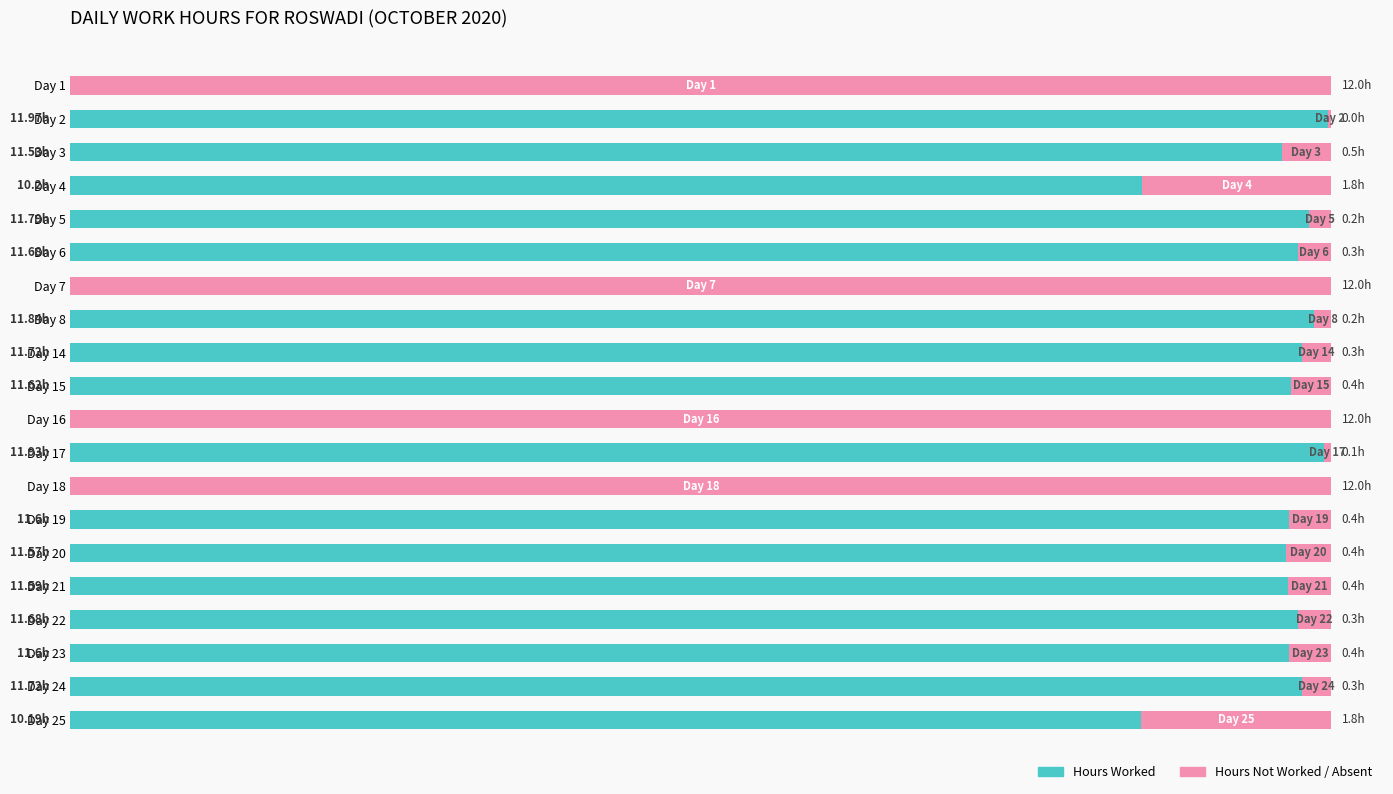

What are all the series names shown in the legend?

Hours Worked, Hours Not Worked / Absent